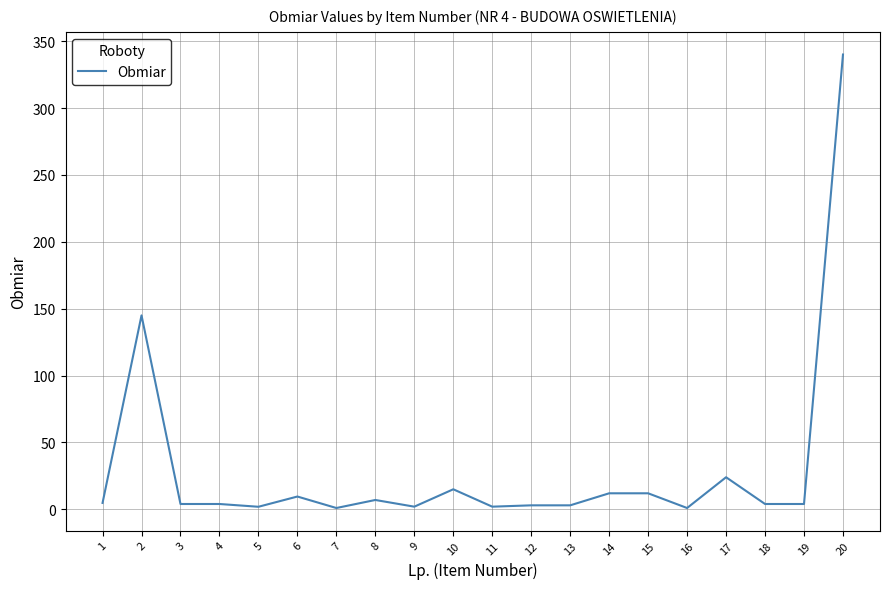

Which label corresponds to the largest value in the chart?

20